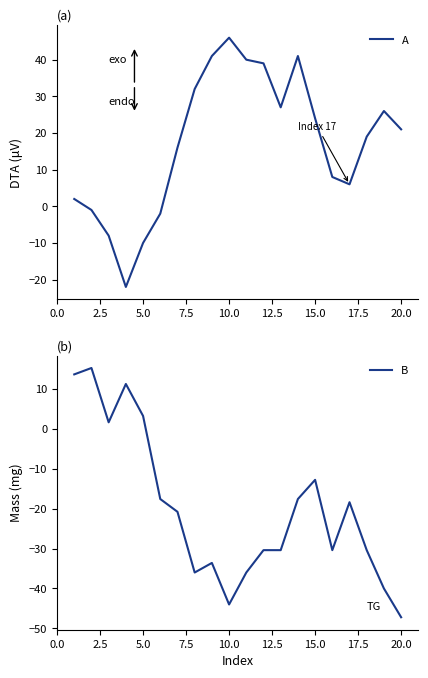

In A, how many points are higher than both neighbors (excluding endpoints)?

3